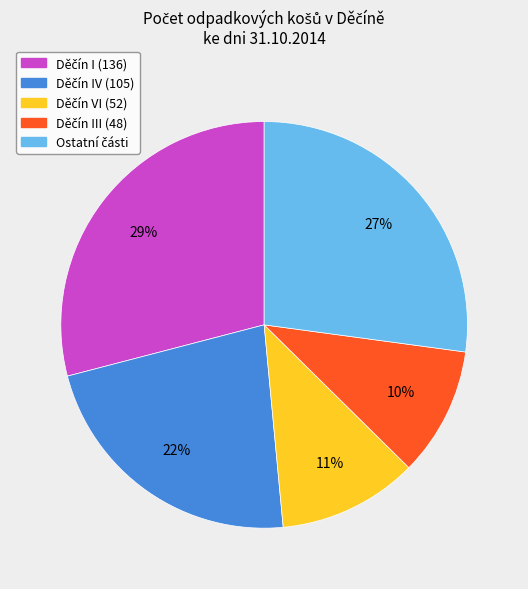

To the nearest percent, what is the difference between the largest and smallest slice percentages?

19%